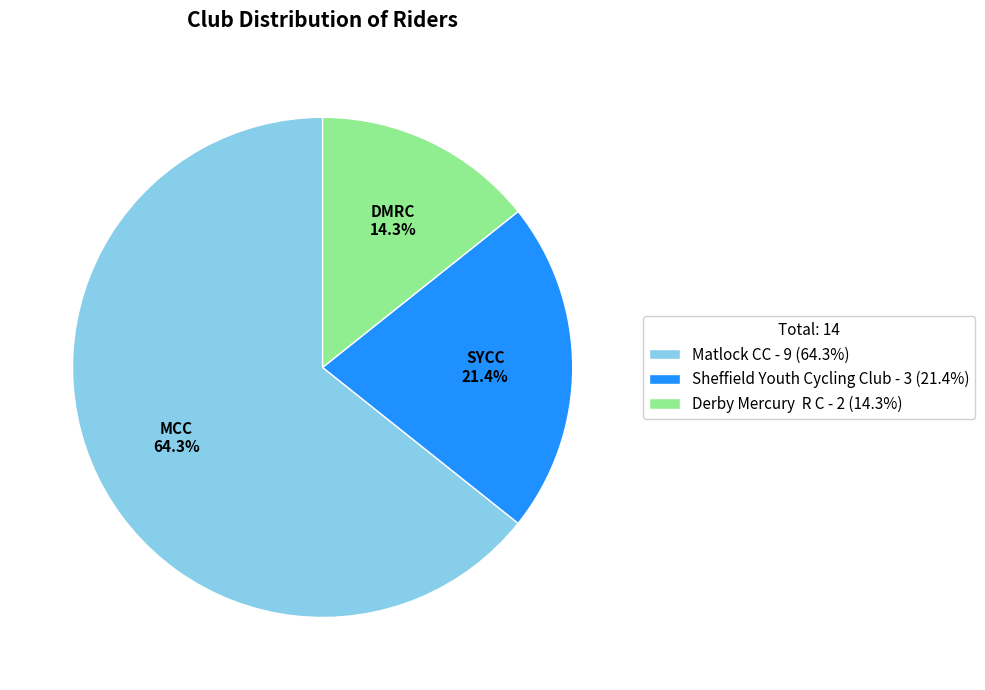

How many slices are in this pie chart?

3